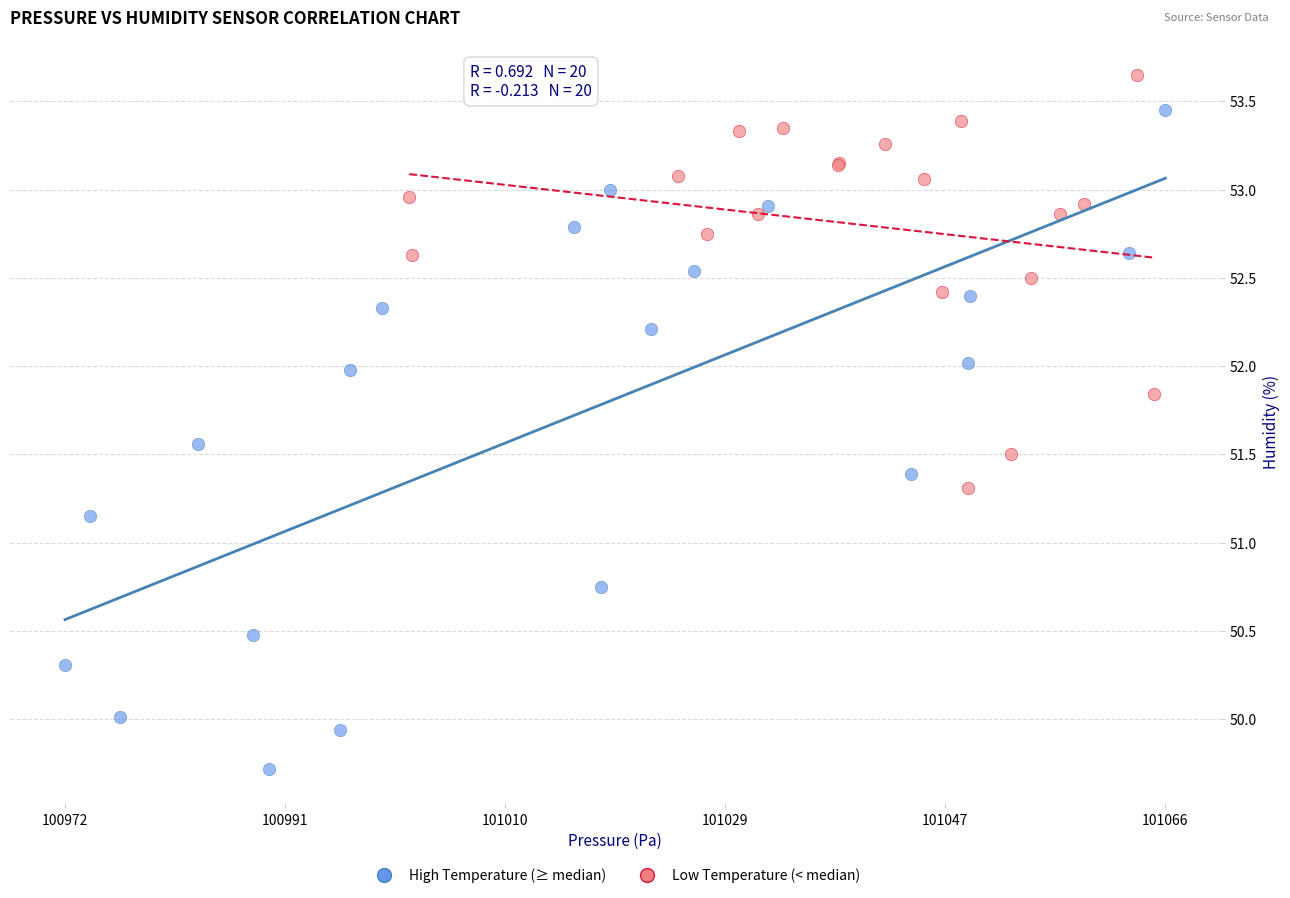

Which series has the widest spread of Y values?

High Temperature (≥ median)